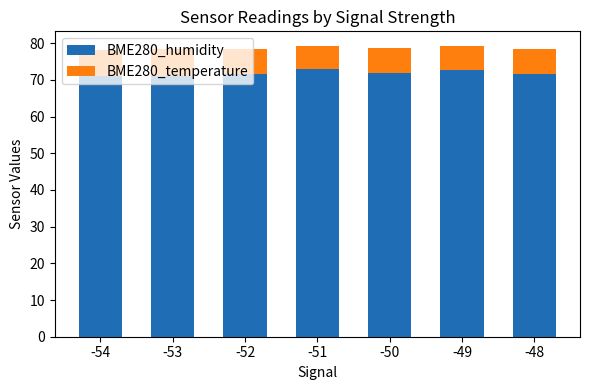

How many bars are there in total?

7